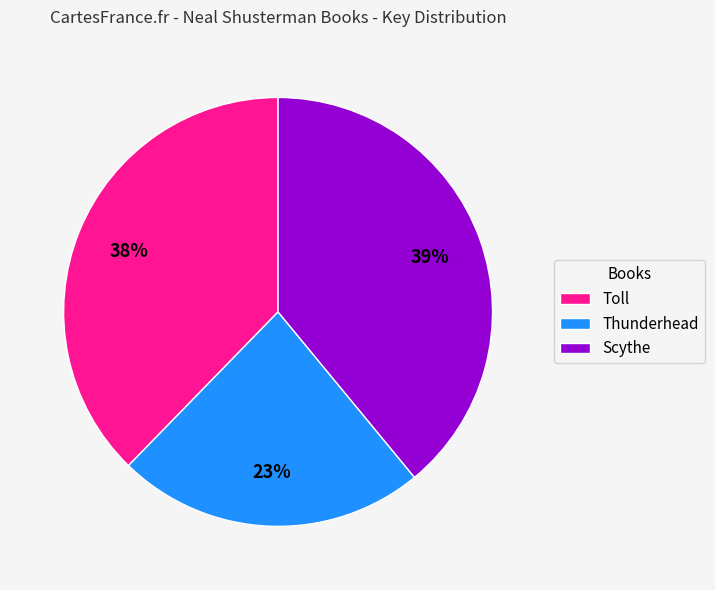

How many slices are in this pie chart?

3